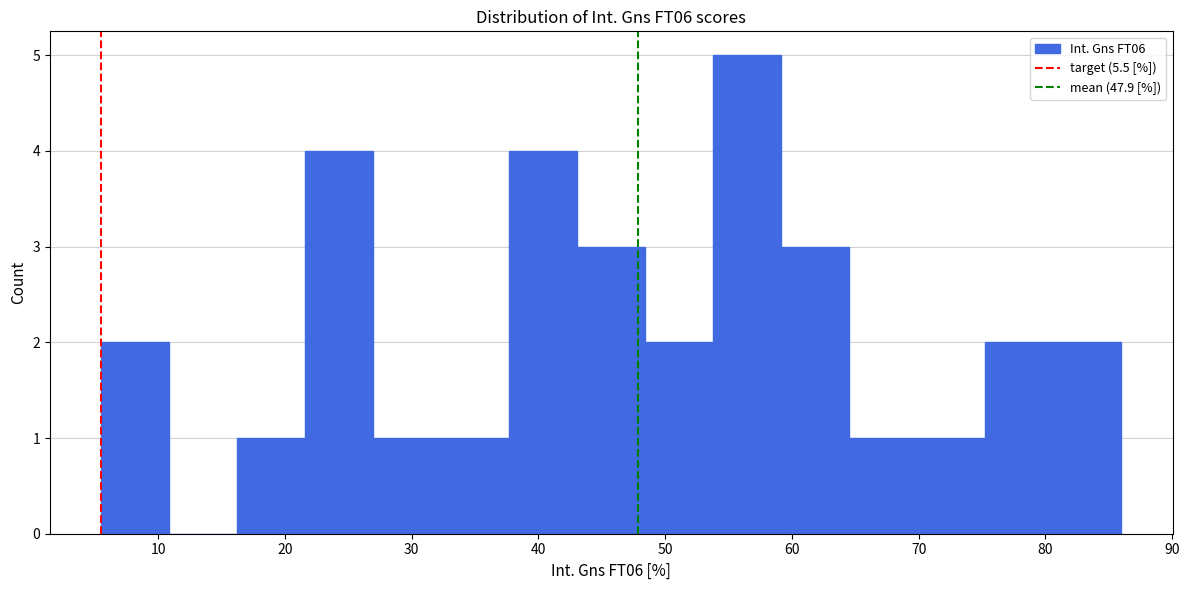

What is the height of the bar covering 54 to 59 on the x-axis? Neither the bar edges nor the heights are printed on the chart, so give them approximately, as read against the axes.

5